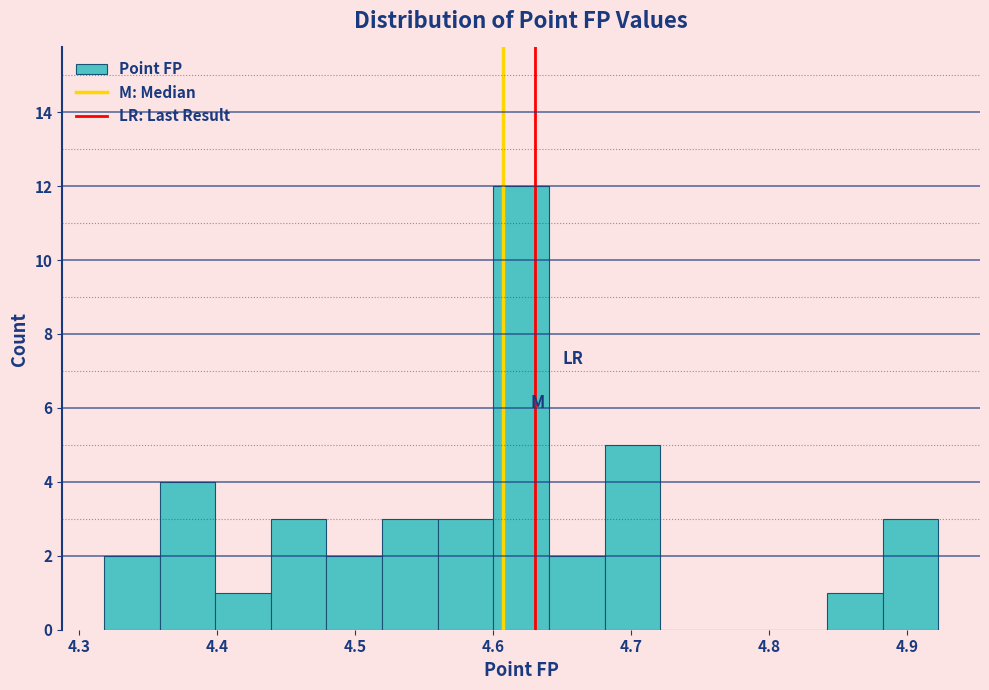

What is the height of the bar covering 4.36 to 4.40 on the x-axis? Neither the bar edges nor the heights are printed on the chart, so give them approximately, as read against the axes.

4